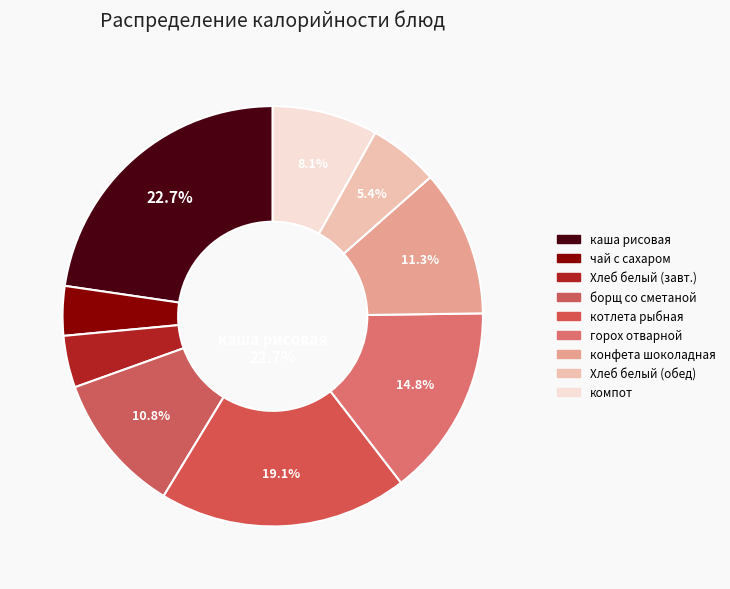

To the nearest percent, what is the difference between the горох отварной and Хлеб белый (обед) slice percentages?

9%